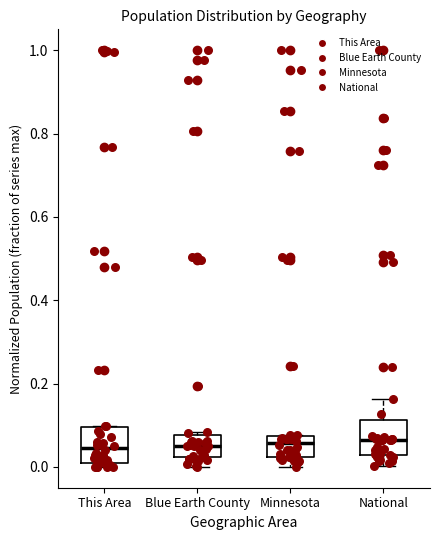

Reading left to right, read every box against the y-axis: the position of its median line, the range the box covers, and the ends of its whiskers. The values are not printed on the chart, so give them approximately, as read against the axis.

This Area: median 0.04, box 0.00 to 0.10, whiskers 0.00 (just below the box's lower edge) to 0.10
Blue Earth County: median 0.06, box 0.02 to 0.08, whiskers 0.00 to 0.08 (just above the box's upper edge)
Minnesota: median 0.06, box 0.02 to 0.08, whiskers 0.00 to 0.08
National: median 0.06, box 0.02 to 0.12, whiskers 0.00 to 0.16